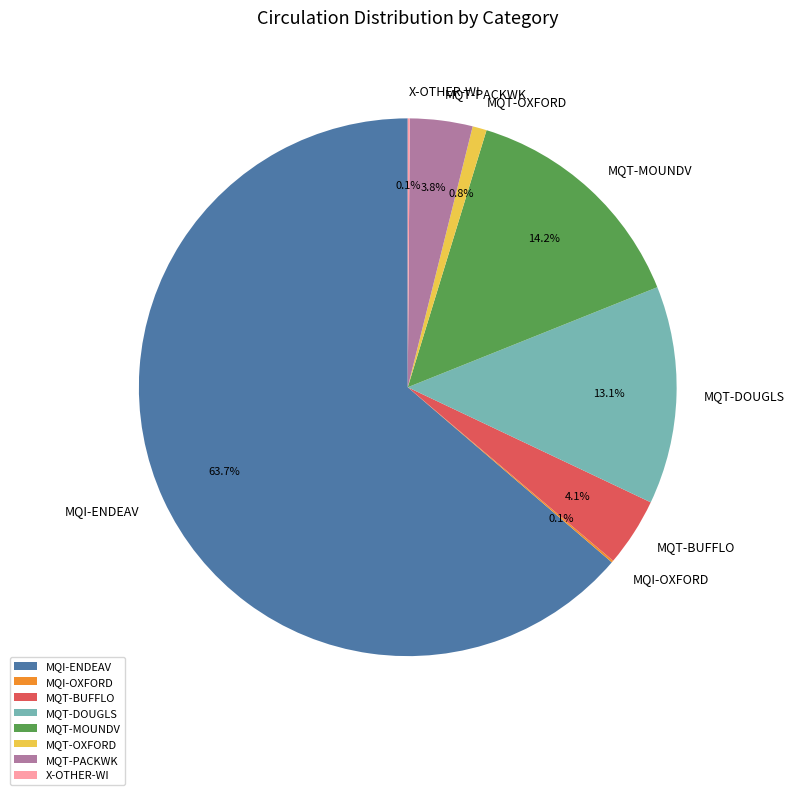

Which category has the biggest portion of the pie?

MQI-ENDEAV